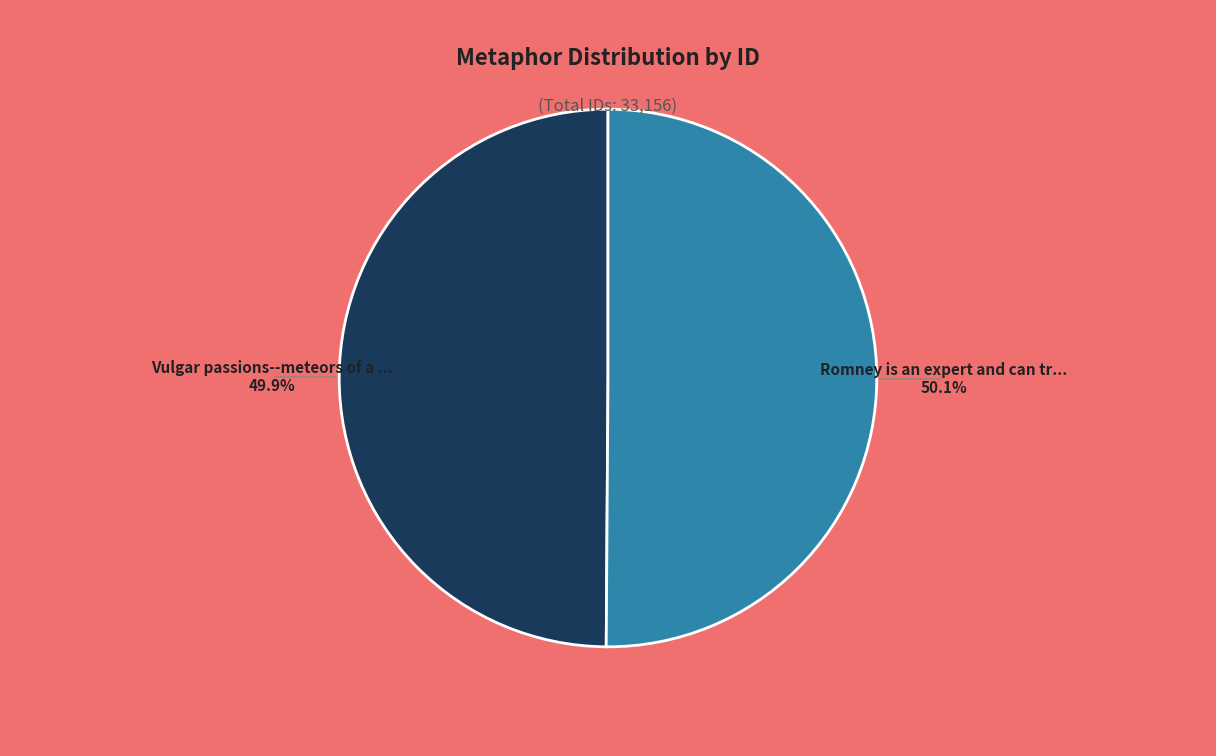

Does any single category account for the majority?

Yes